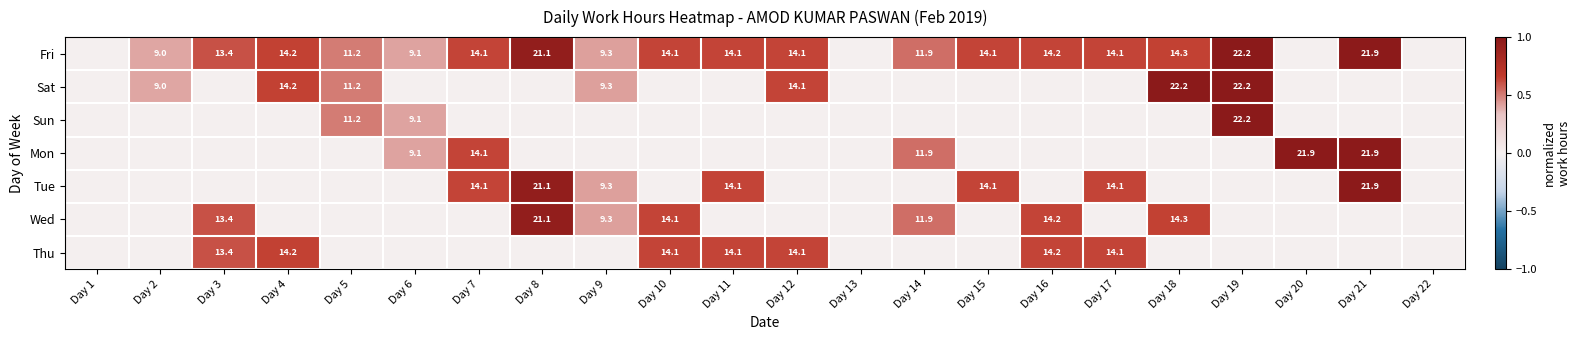

The value of Fri at Day 19 is 38.1. True or false?

False